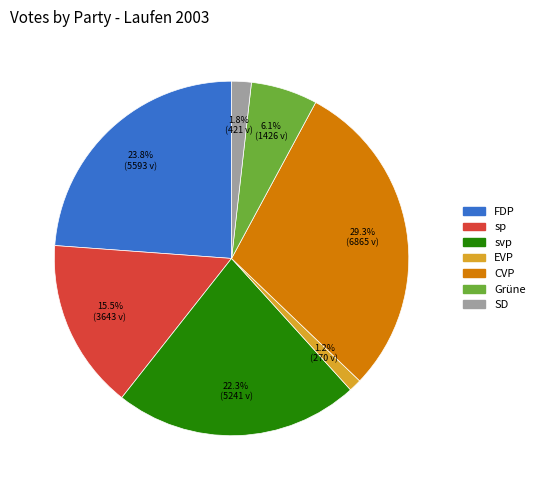

To the nearest percent, what portion does svp represent?

22%